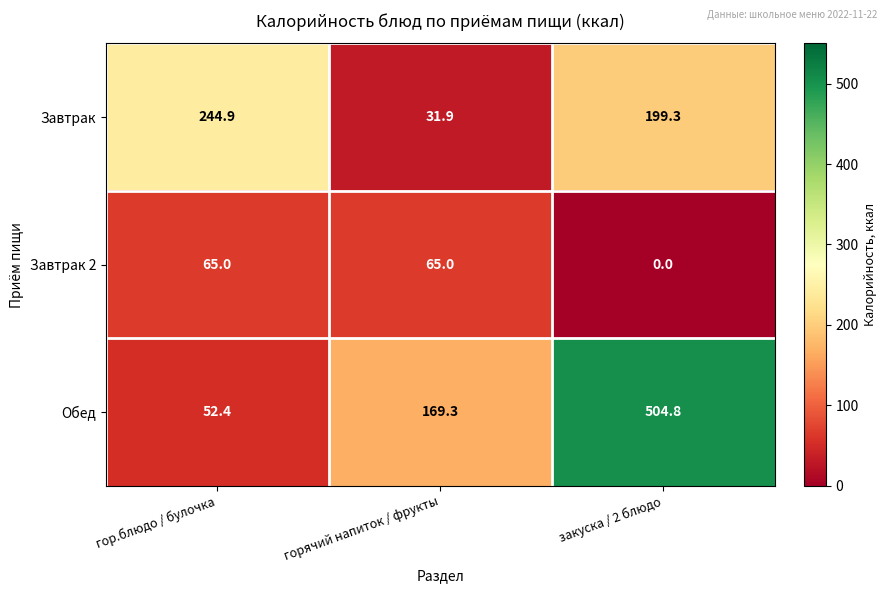

At which label does Завтрак first exceed 199?

гор.блюдо / булочка